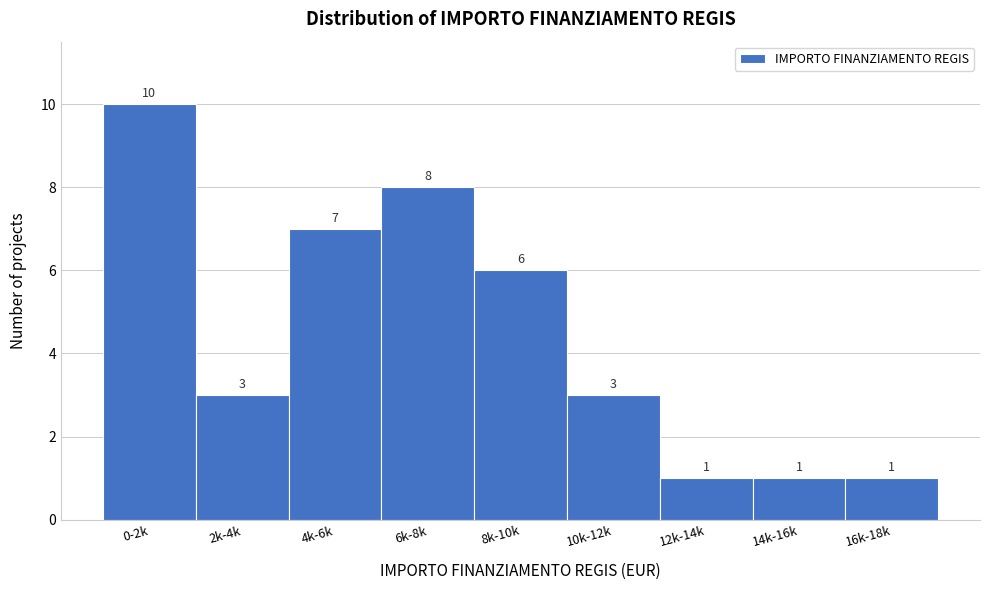

Reading left to right, transcribe all the data shown in this chart.

10	3	7	8	6	3	1	1	1